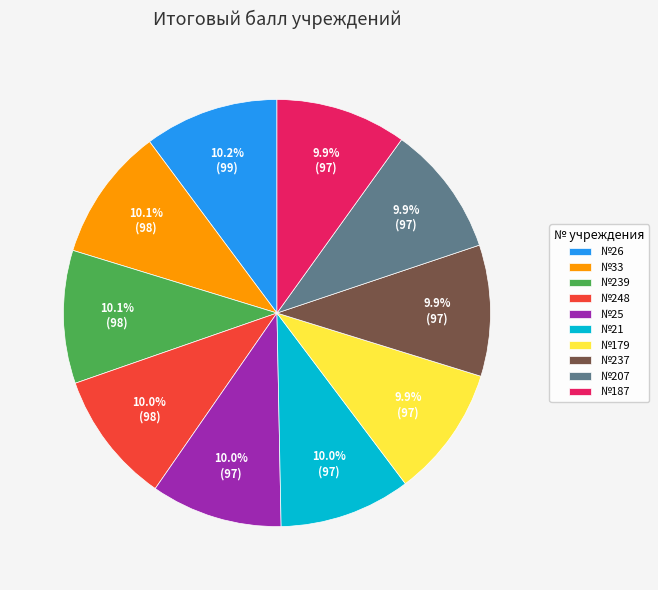

Approximately how many times larger is the value at №237 compared to №248?

1.0